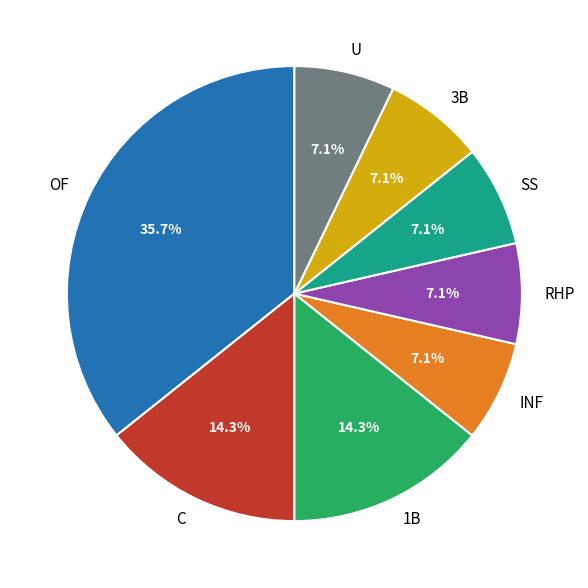

To the nearest percent, what is the average slice percentage?

12%